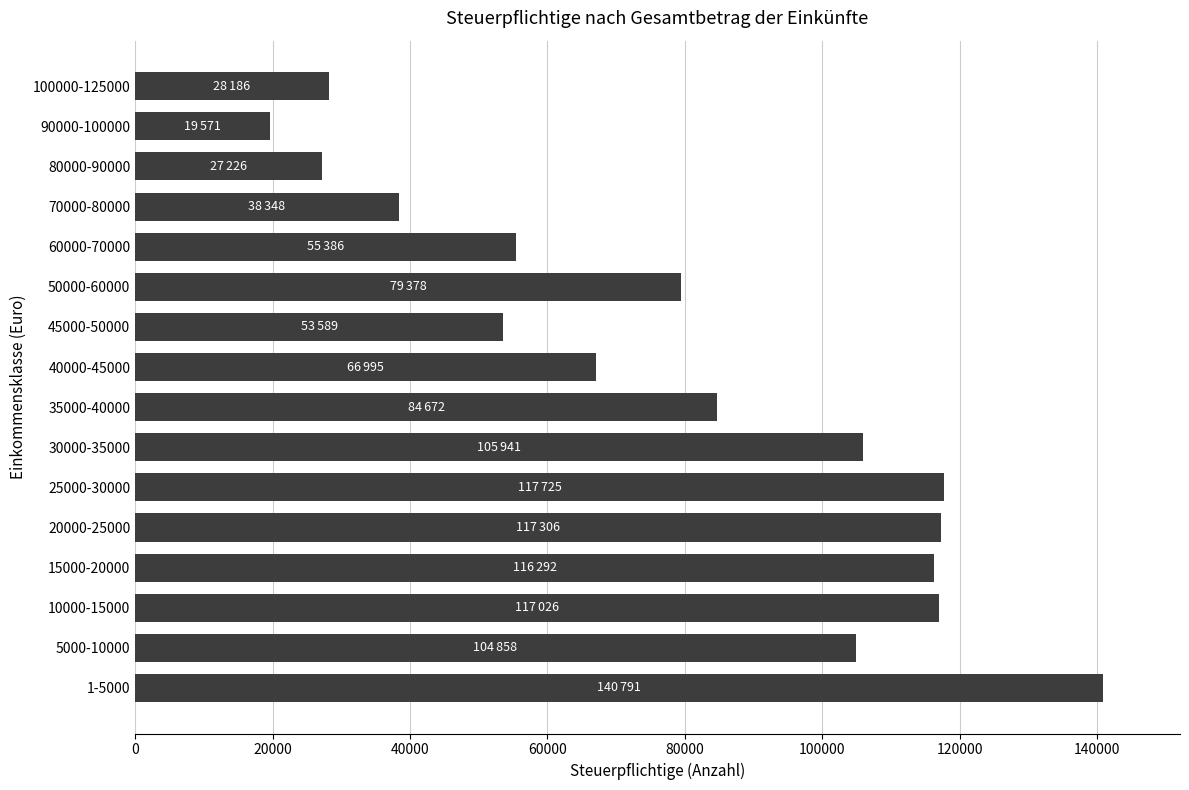

At which category does the chart reach its peak across all series?

1-5000